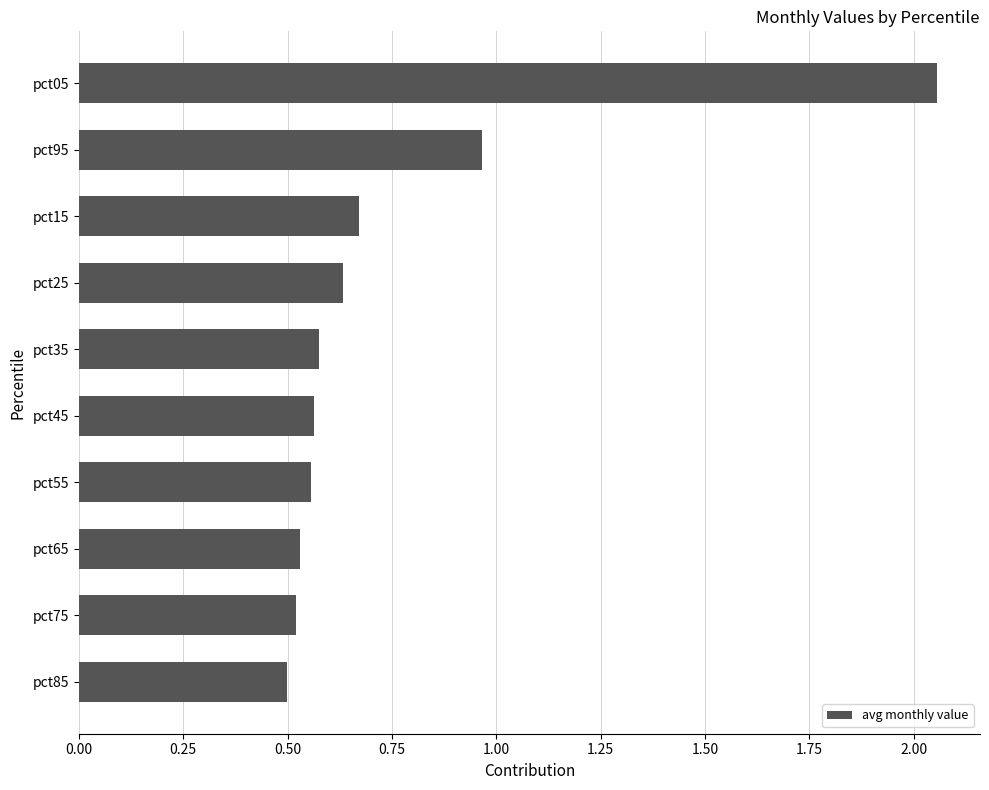

Is it true that the value at pct45 is 0.3?

False